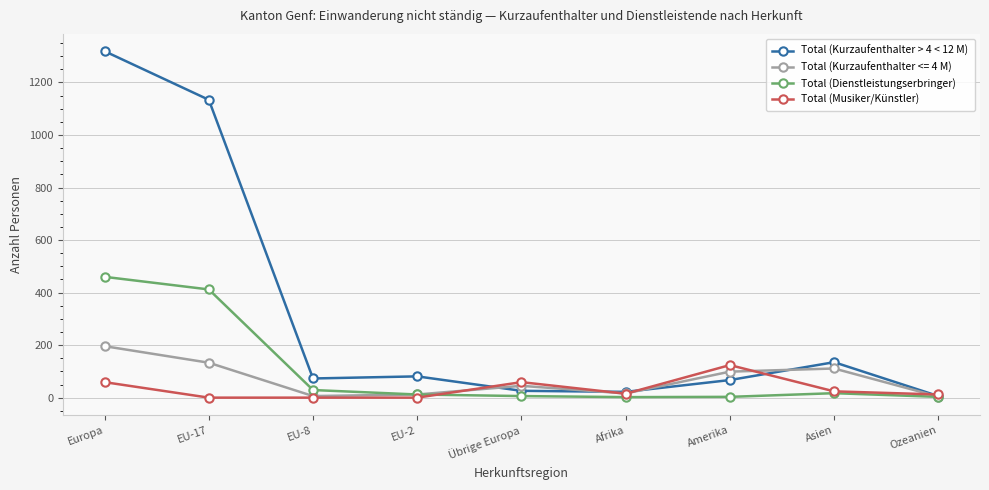

Which category has the highest value in the Total (Musiker/Künstler) series?

Amerika